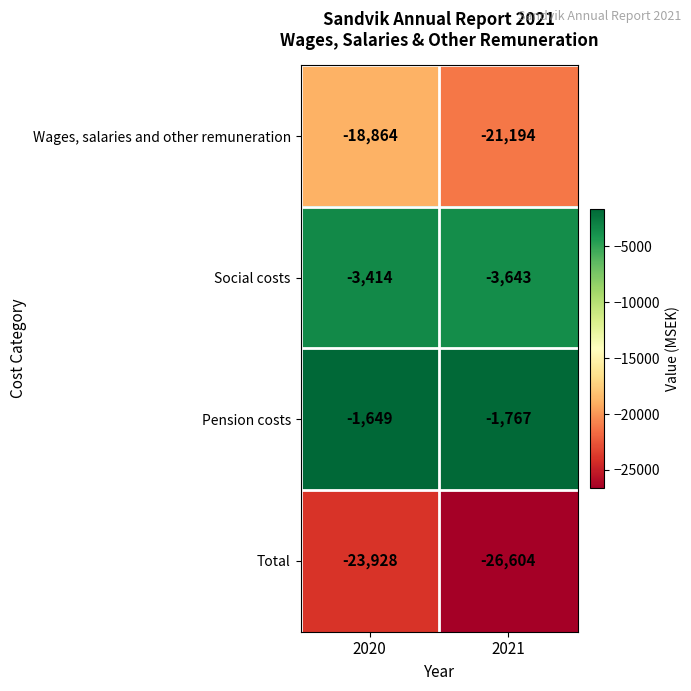

Rank the series by their maximum value, from highest to lowest.

Pension costs, Social costs, Wages, salaries and other remuneration, Total